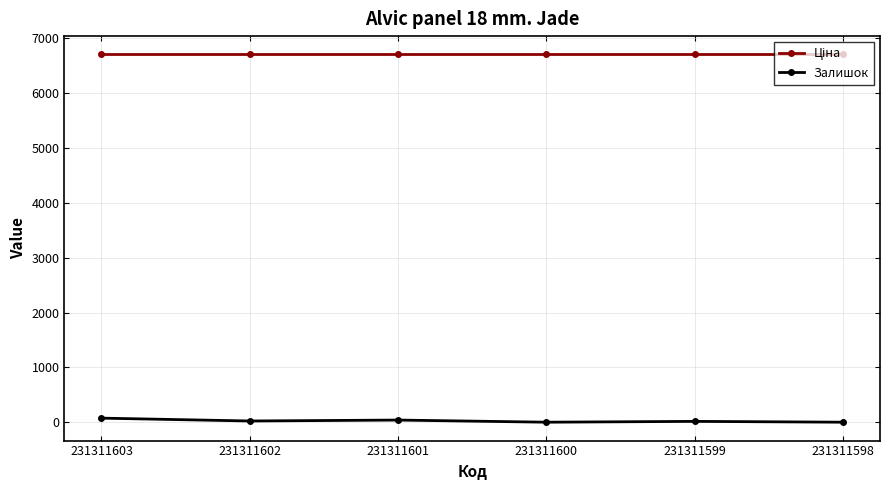

What is the sum of all Залишок values?

150.0